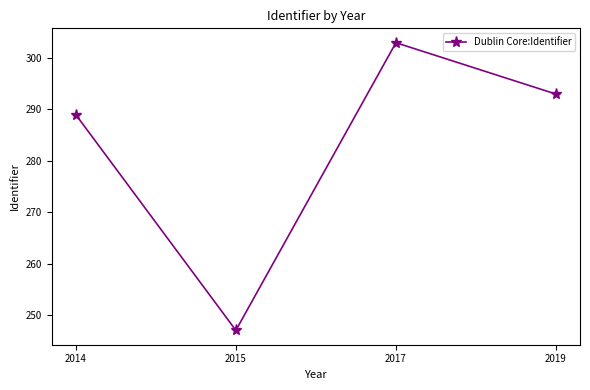

What is the ratio of the value at 2017 to the value at 2014?

1.0